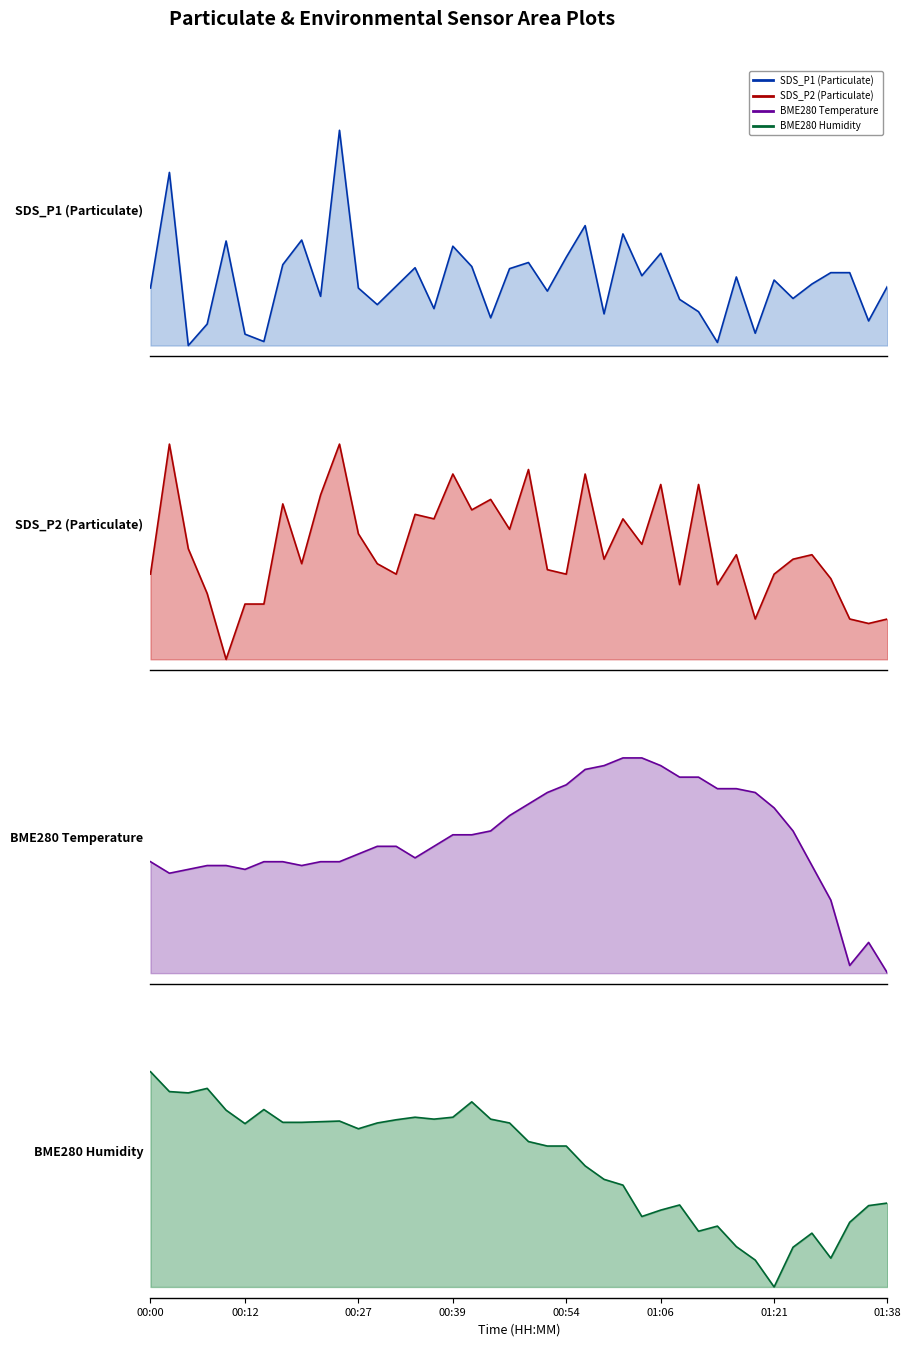

The value of SDS_P2 (Particulate) at 00:54 is 0.5. True or false?

False